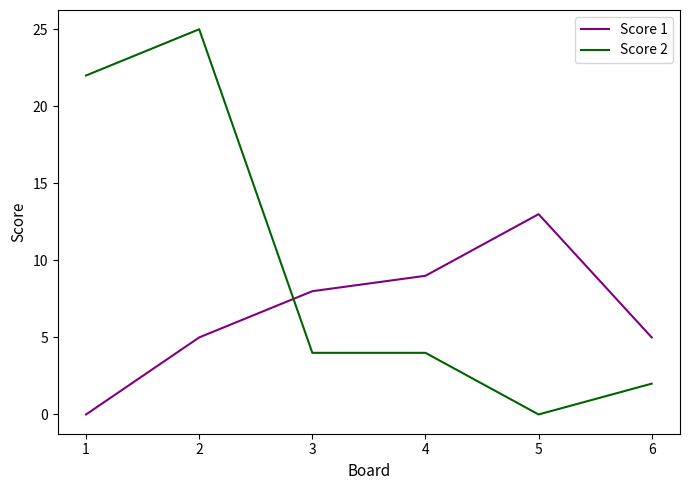

How many lines are shown in the chart?

2